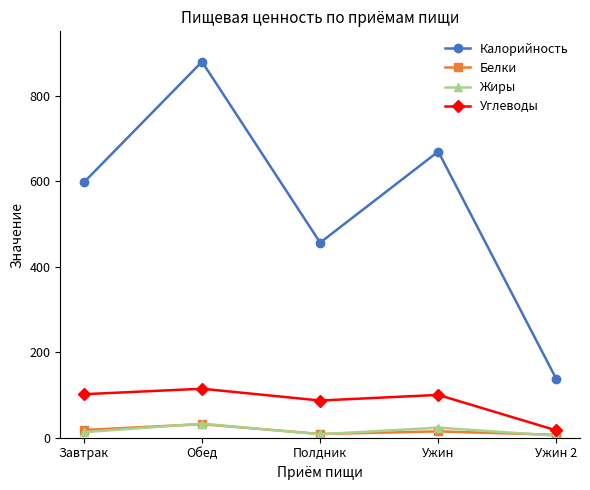

What is the label of the 1st point from the left?

Завтрак